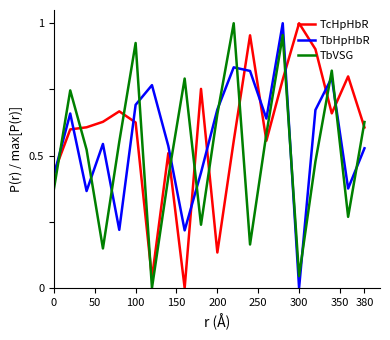

Rank the series by their average value, from highest to lowest.

TcHpHbR, TbHpHbR, TbVSG